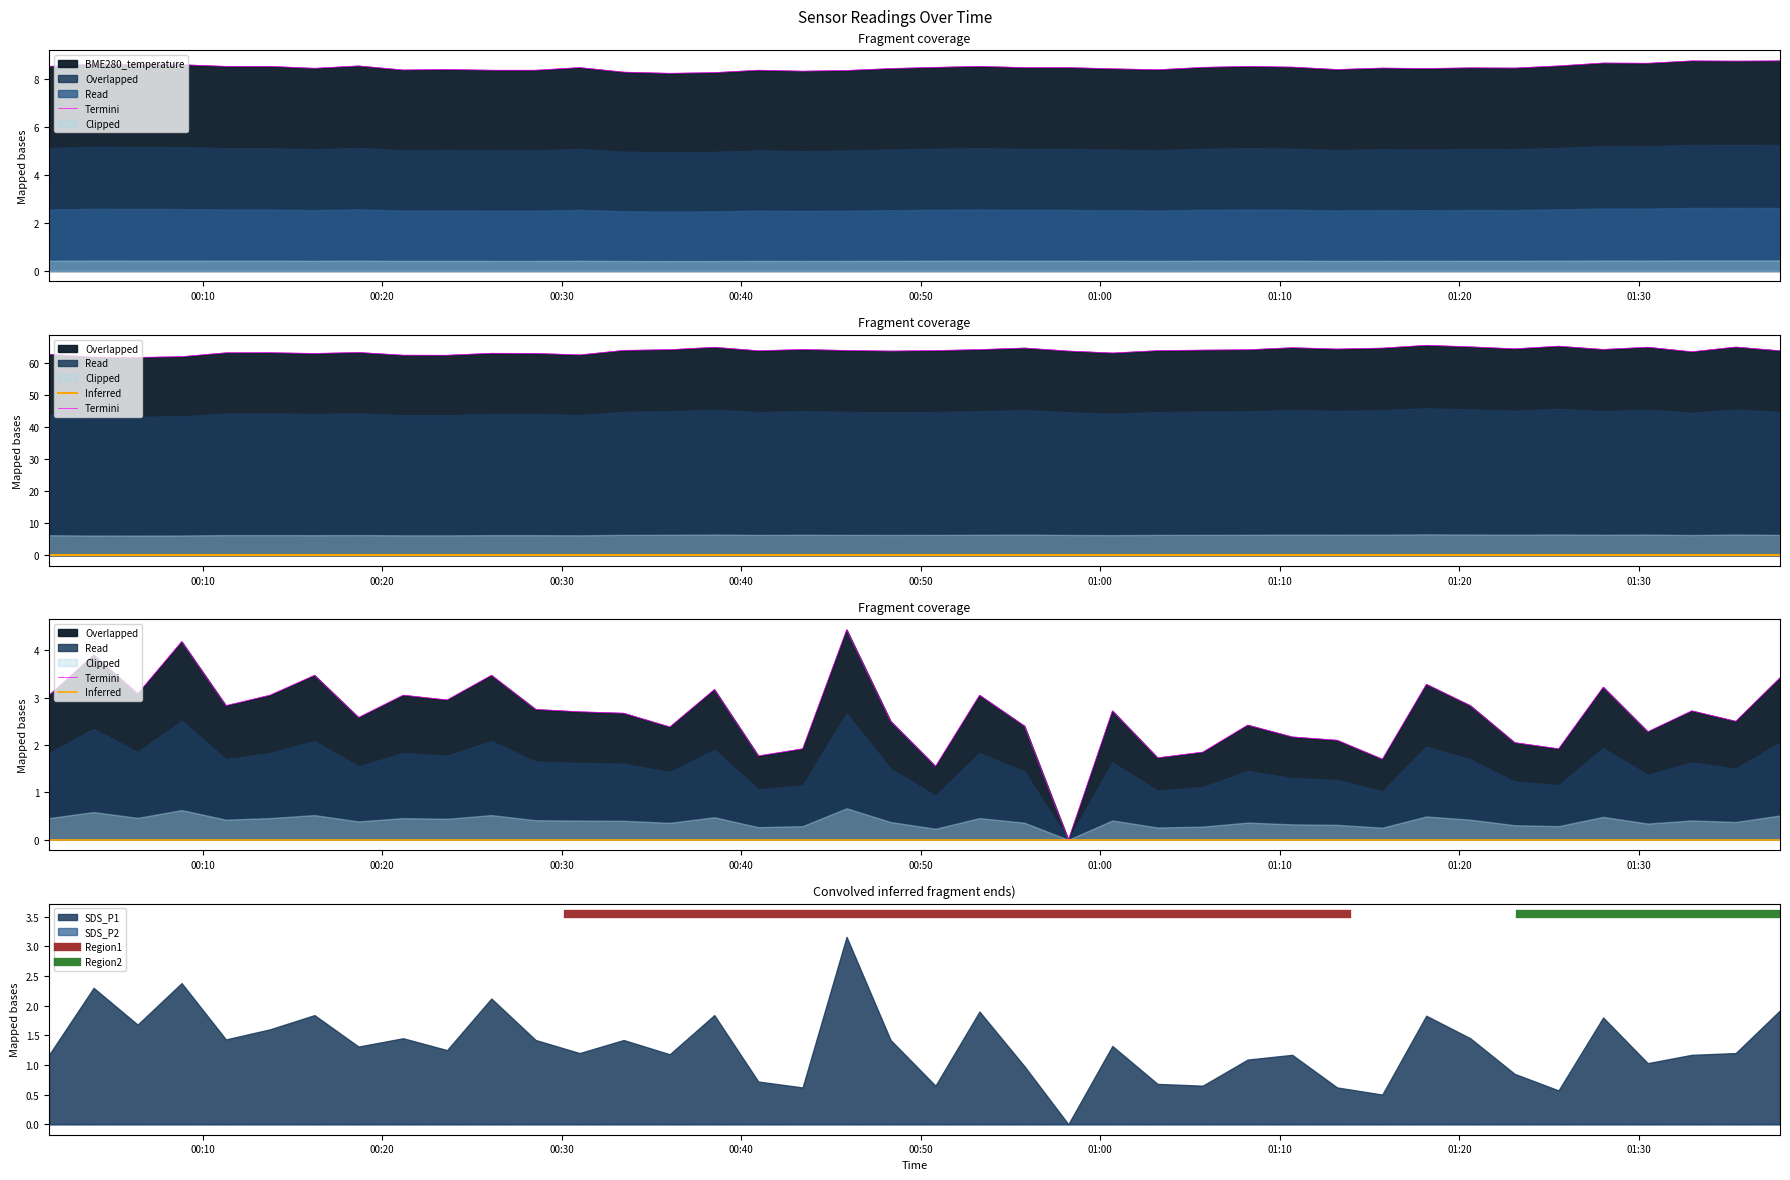

At which category is the sum across all series the highest?

2022/11/22 01:18:09